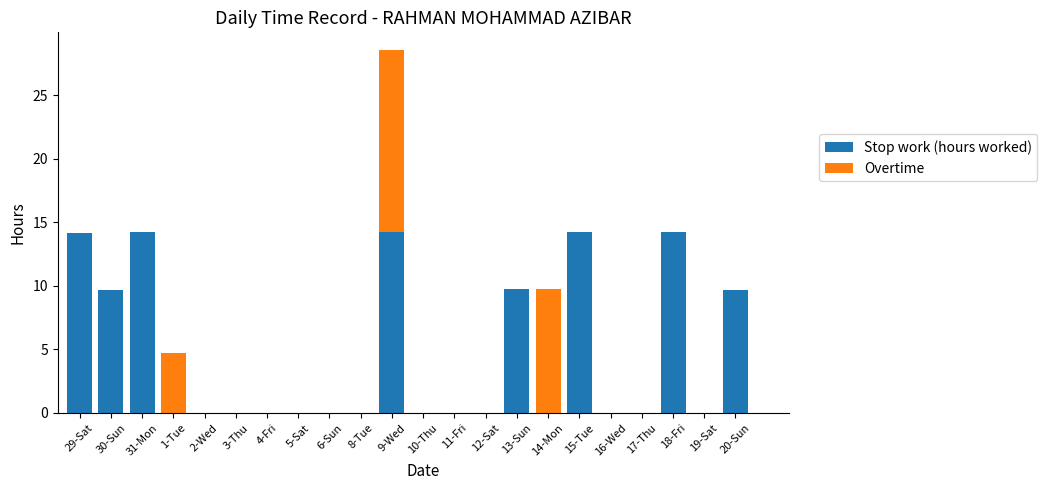

Which category has the lowest value across all series?

1-Tue